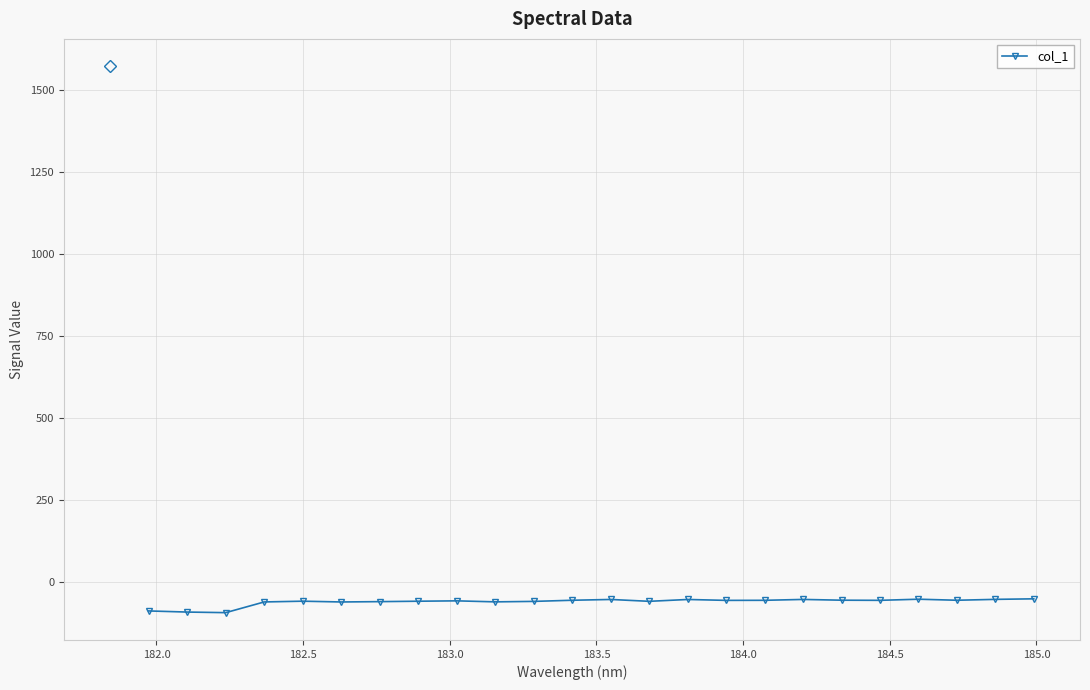

What is the value of the 4th point from the left?

-61.8